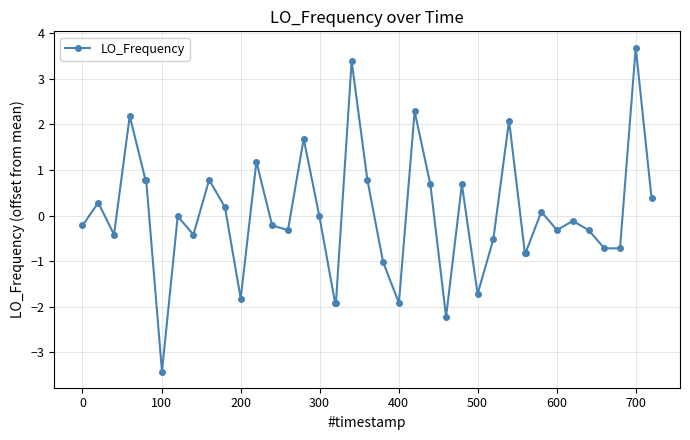

What is the difference between the maximum and minimum values?

7.1